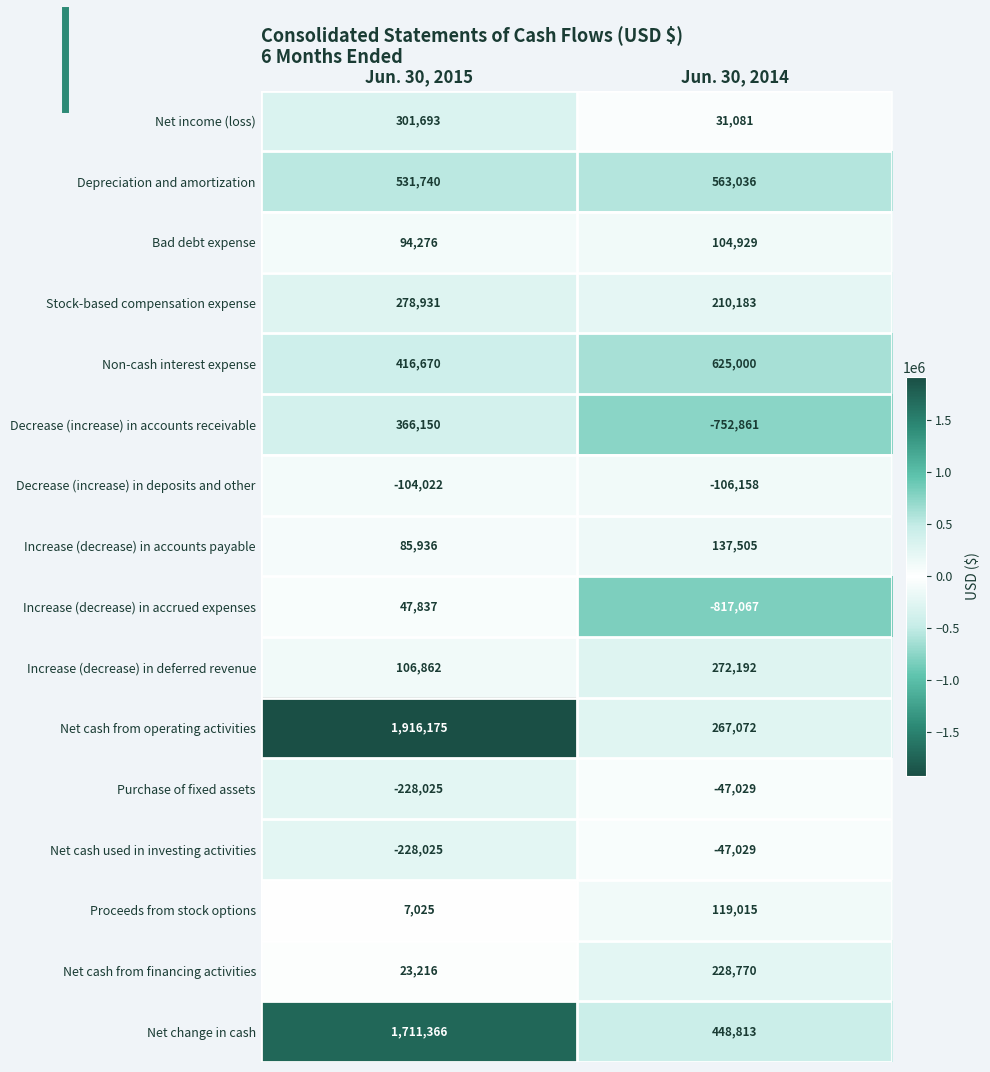

Which series has the widest spread of values?

Net cash from operating activities